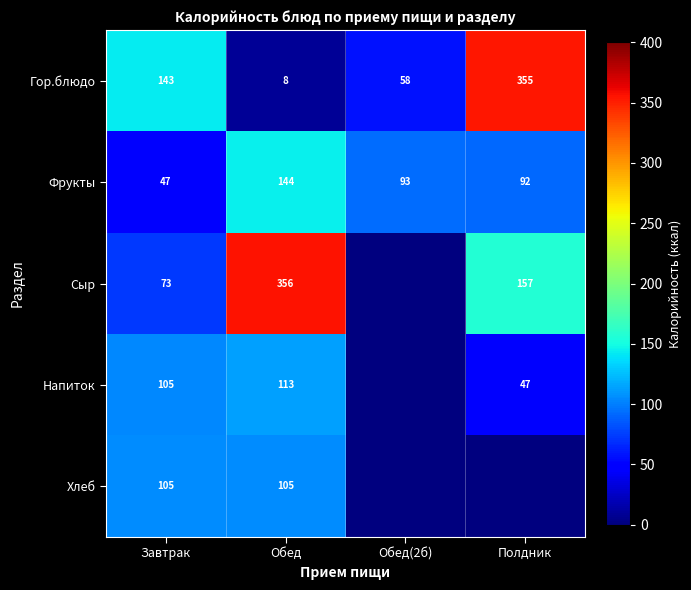

What is the sum of the Фрукты values at Завтрак and Обед(2б)?

140